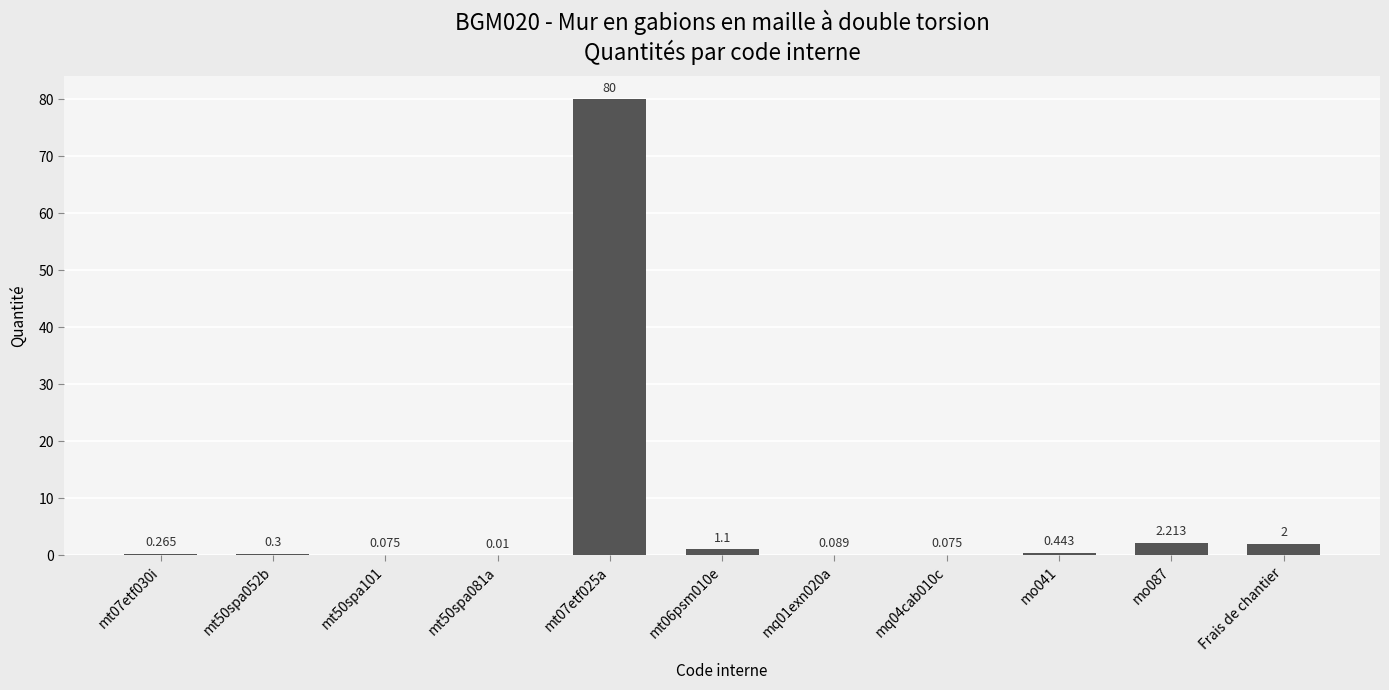

How many distinct data groups are displayed?

1